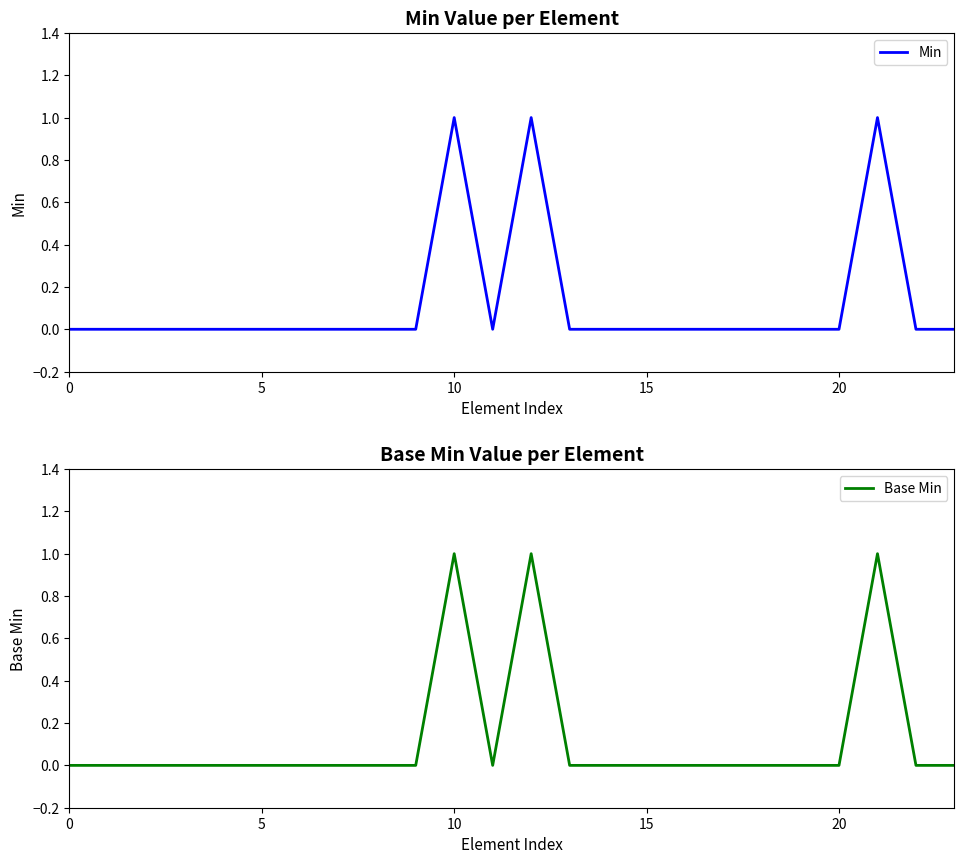

The Min series shows 0 at 20. True or false?

True